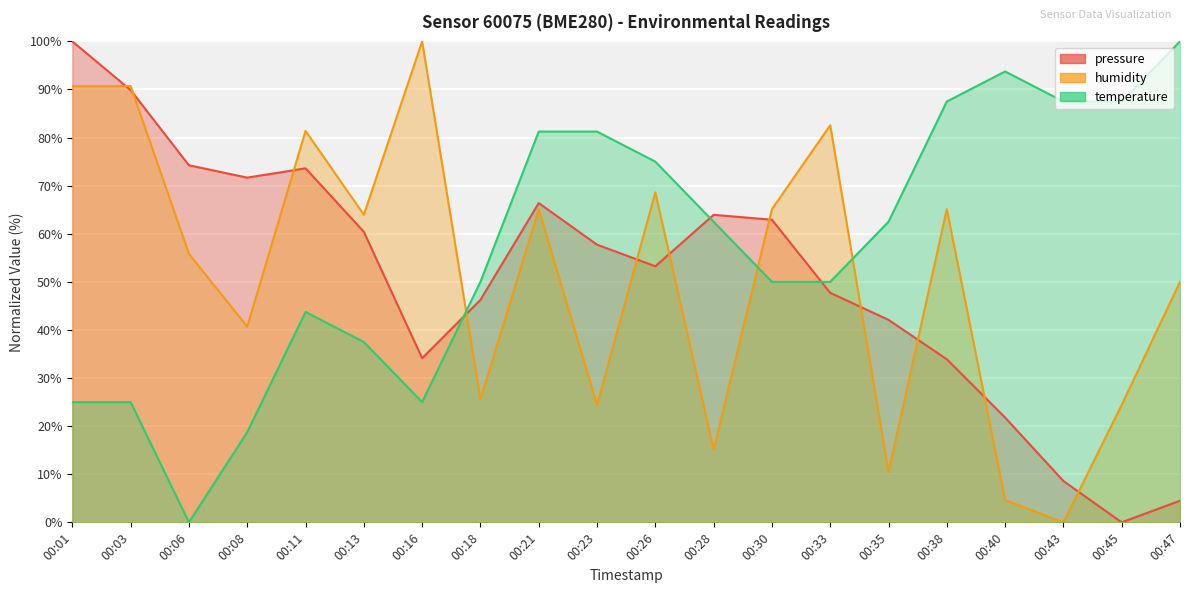

Which series ends up on top after the final intersection of humidity and temperature?

temperature